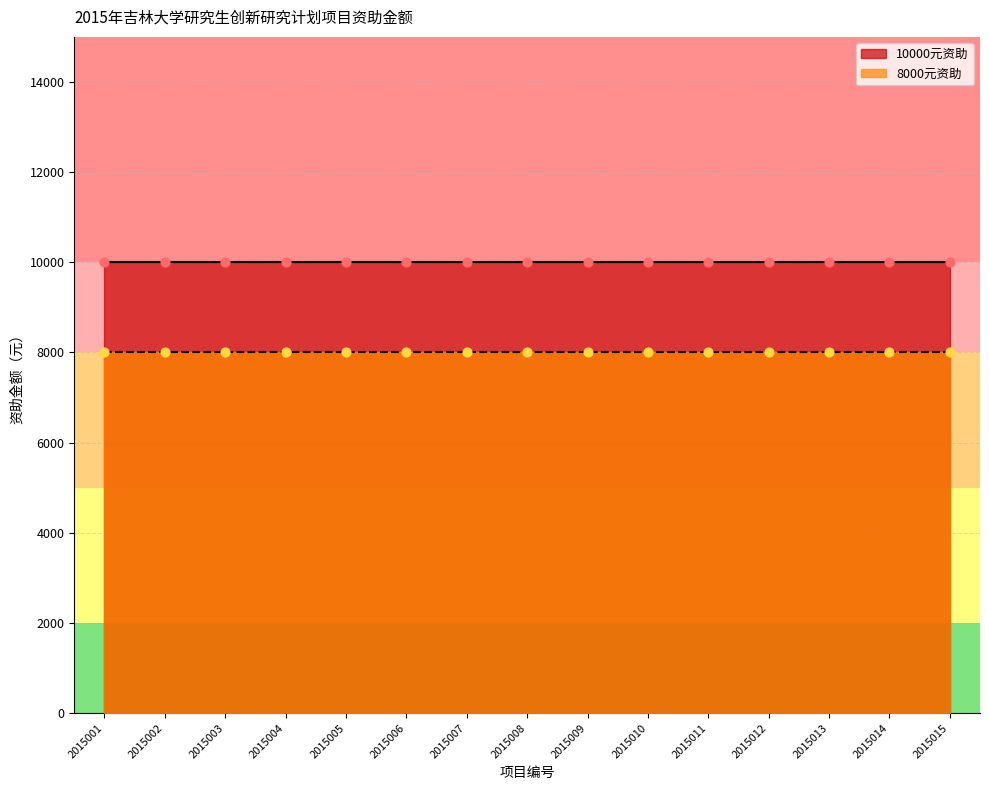

Which series has the largest Y range (max minus min)?

10000元资助